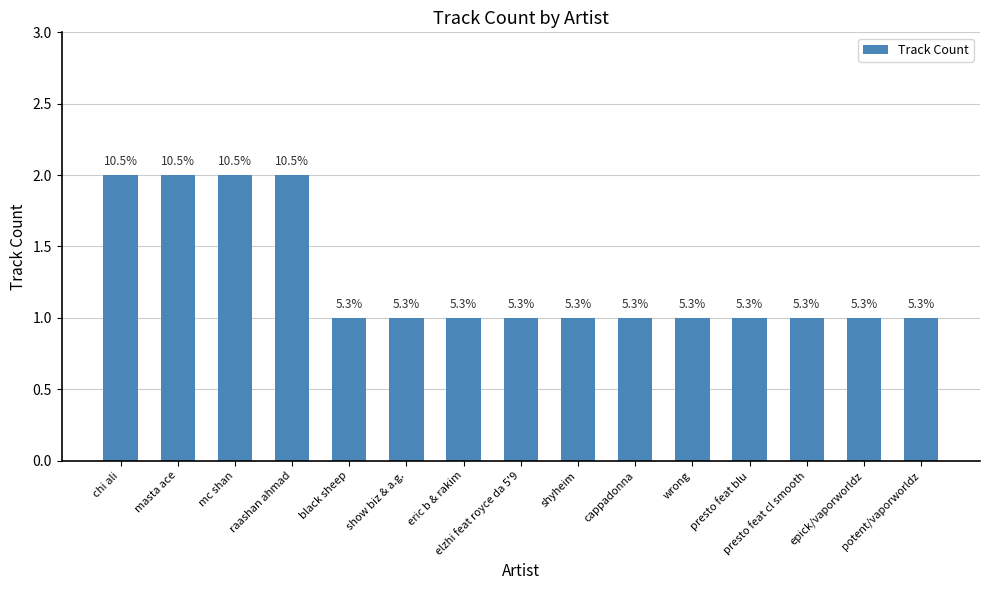

Are the bars horizontal?

No